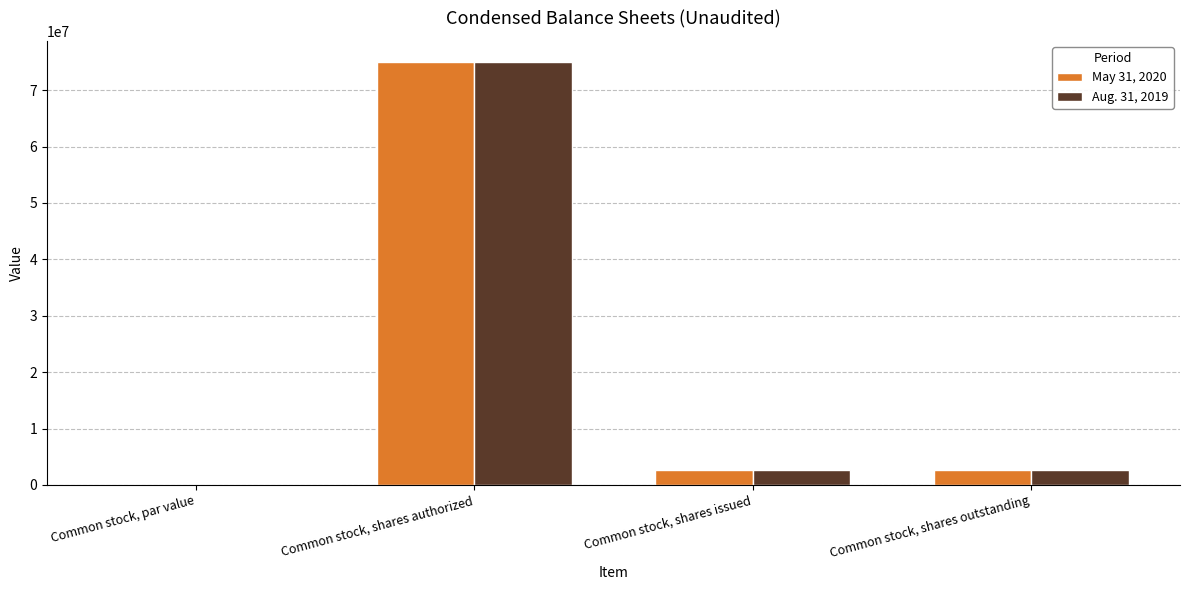

The value of May 31, 2020 at Common stock, par value is 0.0. True or false?

True